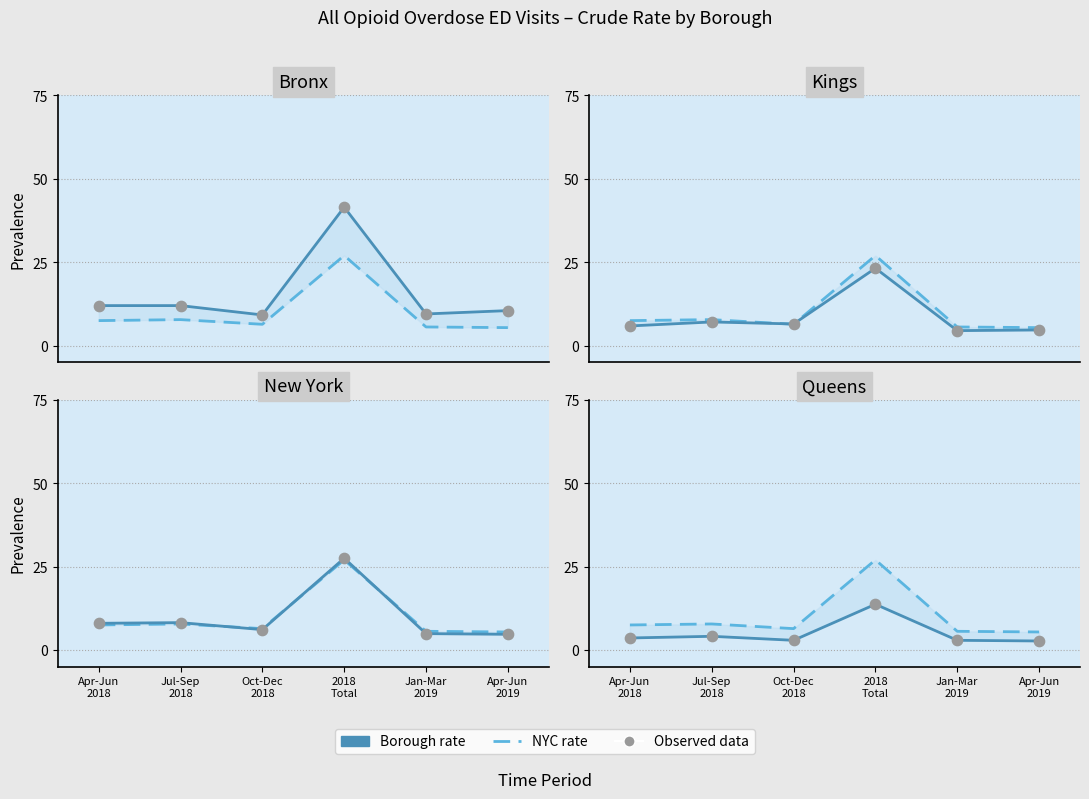

Is the value of Kings at Apr-Jun 2018 greater than the value of NYC at Jul-Sep 2018?

No